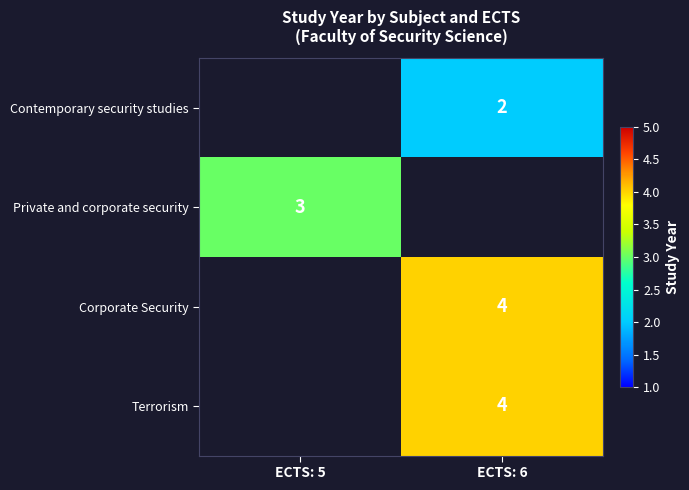

Count the number of categories in the chart.

2